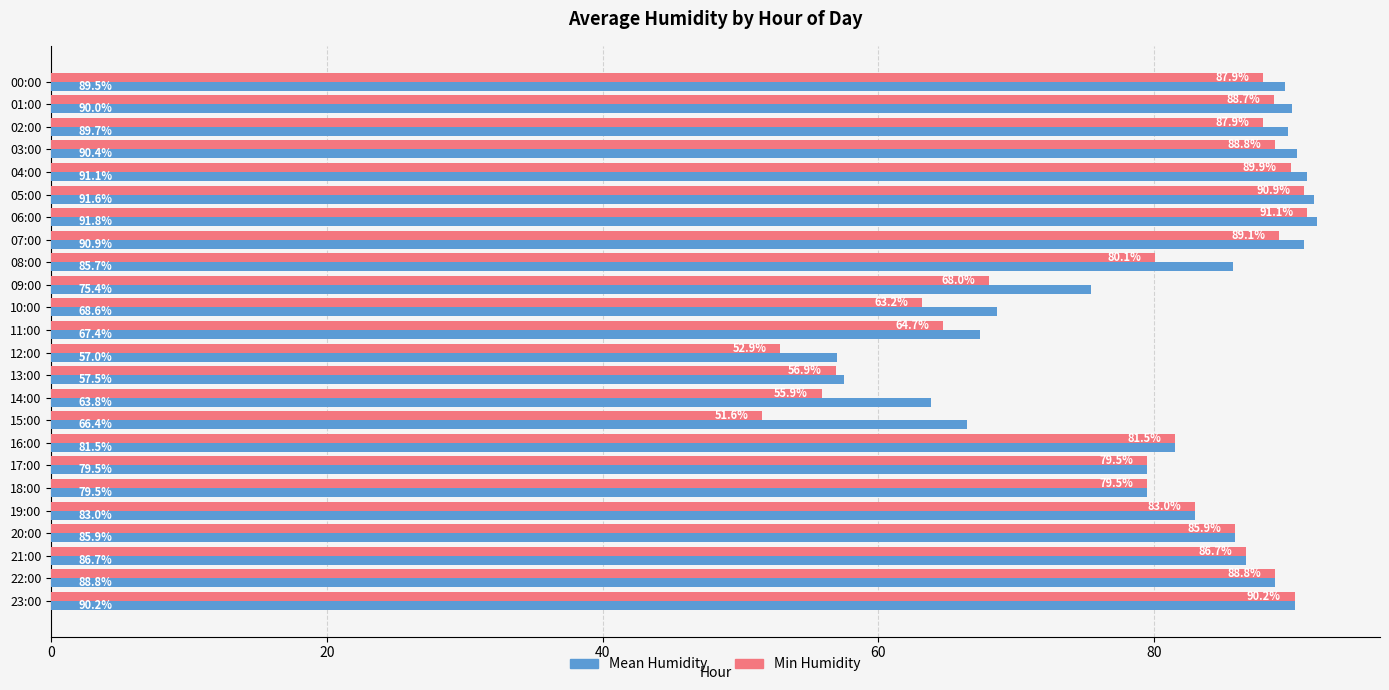

Rank the series by their average value, from lowest to highest.

Min Humidity, Mean Humidity